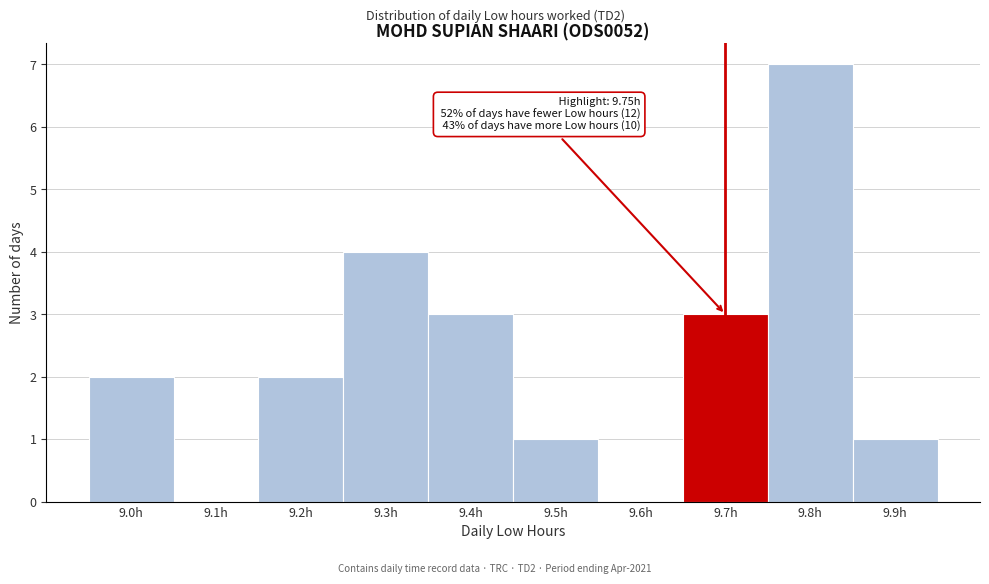

Reading left to right, what are all the values shown in this chart?

9.0h=2	9.1h=0	9.2h=2	9.3h=4	9.4h=3	9.5h=1	9.6h=0	9.7h=3	9.8h=7	9.9h=1